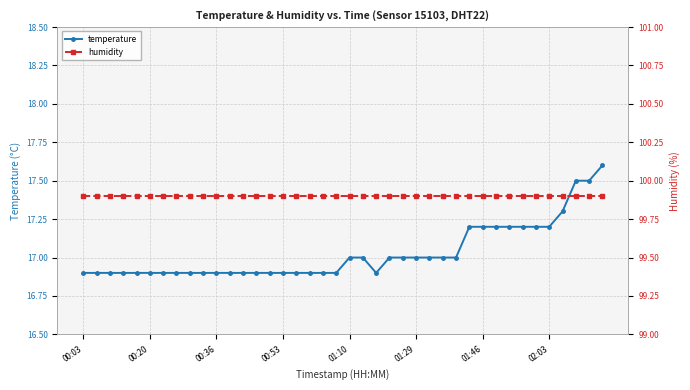

What position from the left is 38?

39